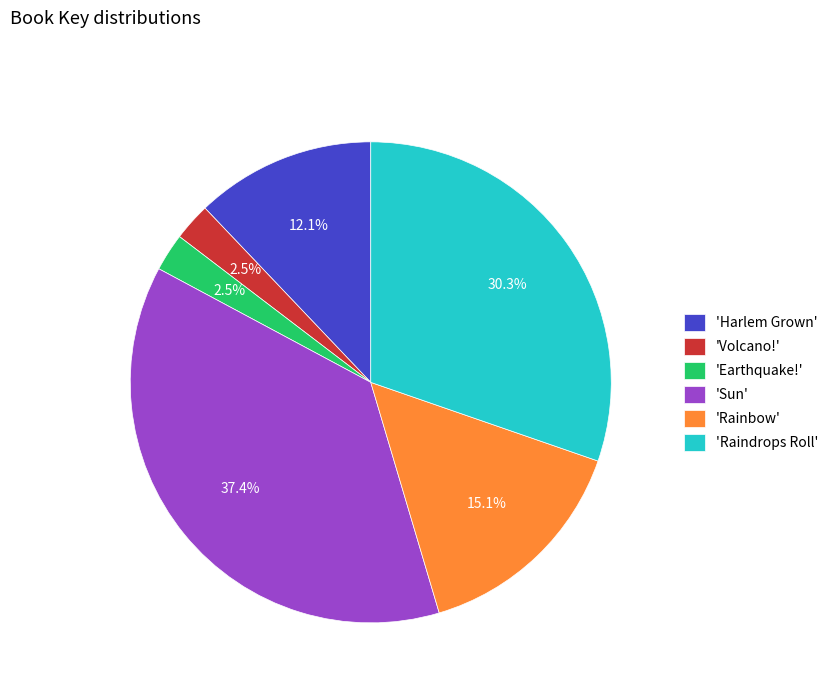

Is there any slice that represents more than half of the pie?

No